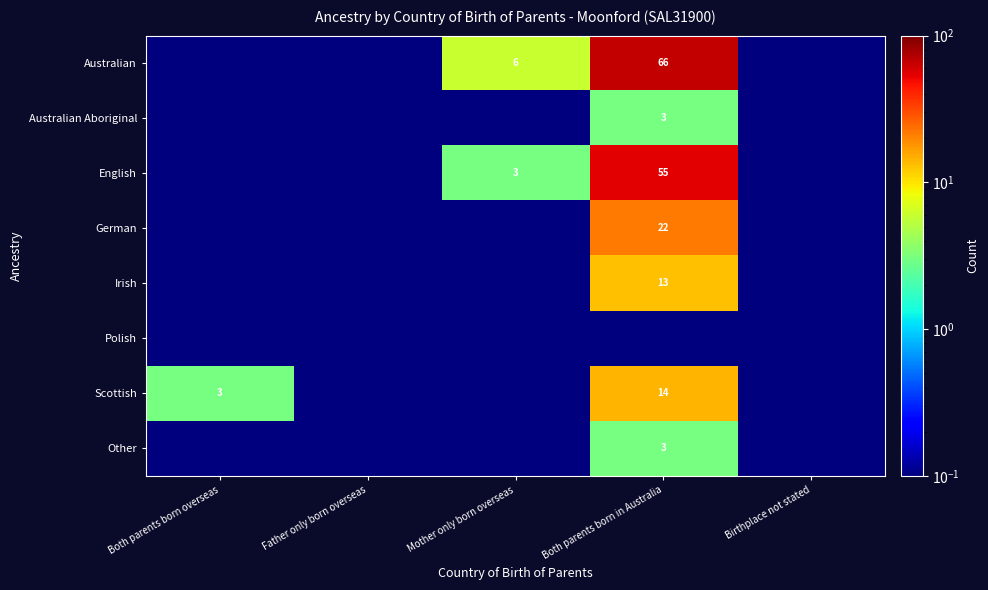

The English series shows 3.0 at Mother only born overseas. True or false?

True